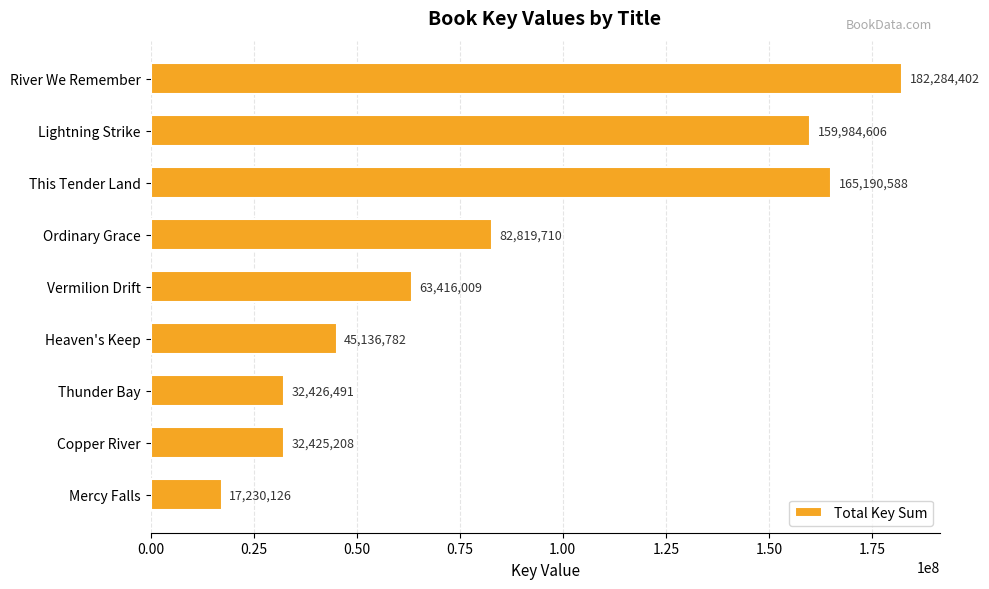

Reading bottom to top, transcribe all the data shown in this chart.

17230126	32425208	32426491	45136782	63416009	82819710	165190588	159984606	182284402